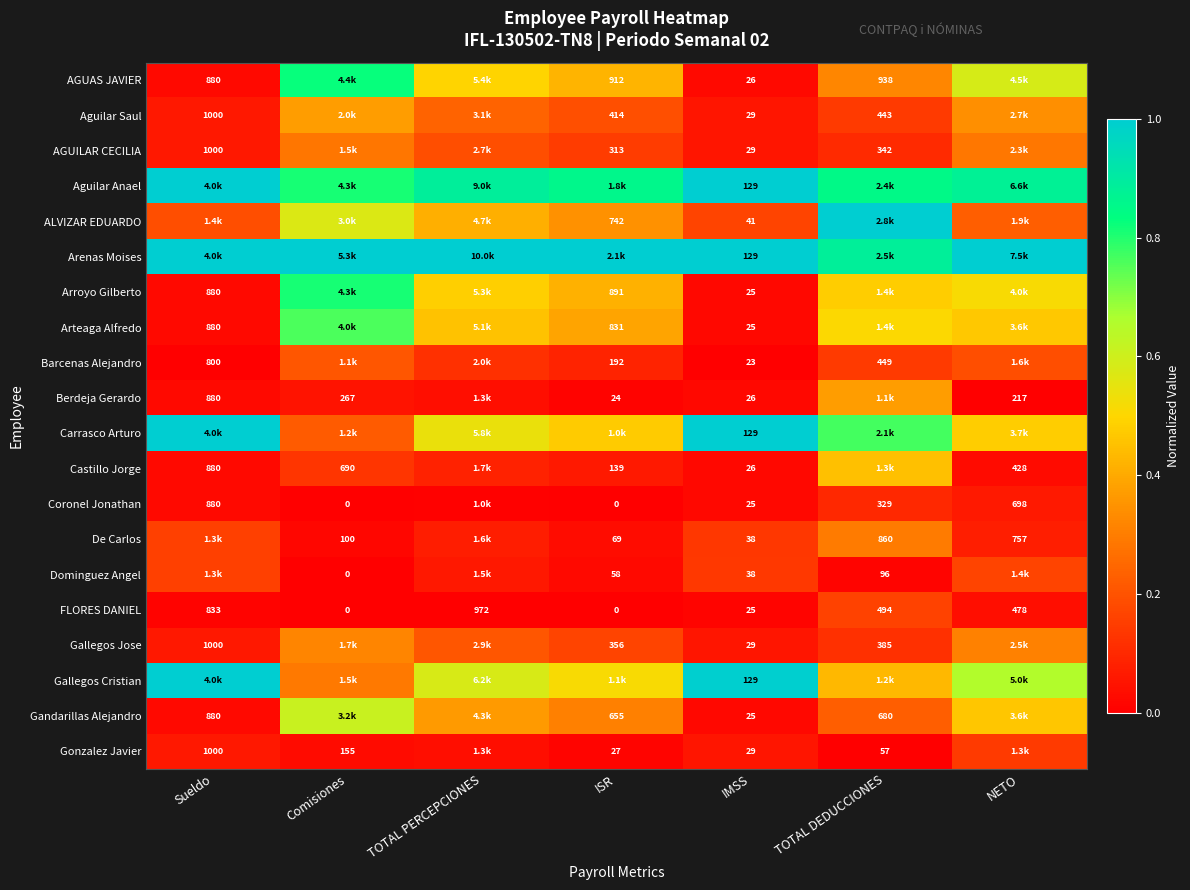

The value of FLORES DANIEL at TOTAL PERCEPCIONES is -0.1. True or false?

False